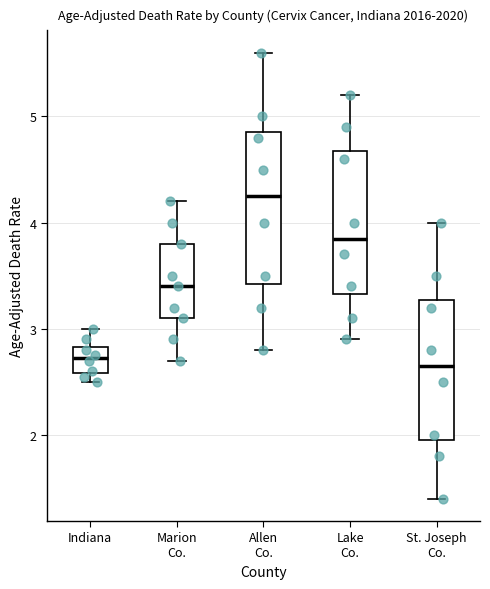

Which box's median line is the highest?

Allen Co.